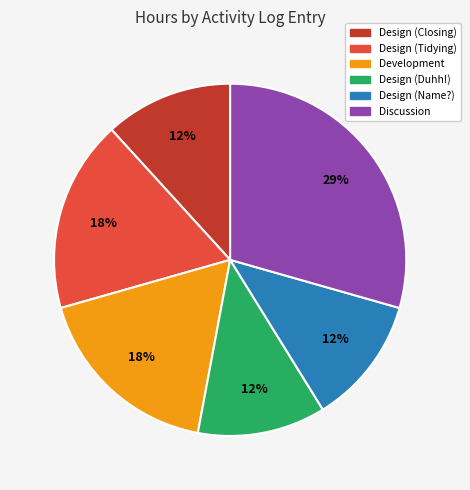

Combined, do Design (Closing) and Discussion account for over 50%?

No